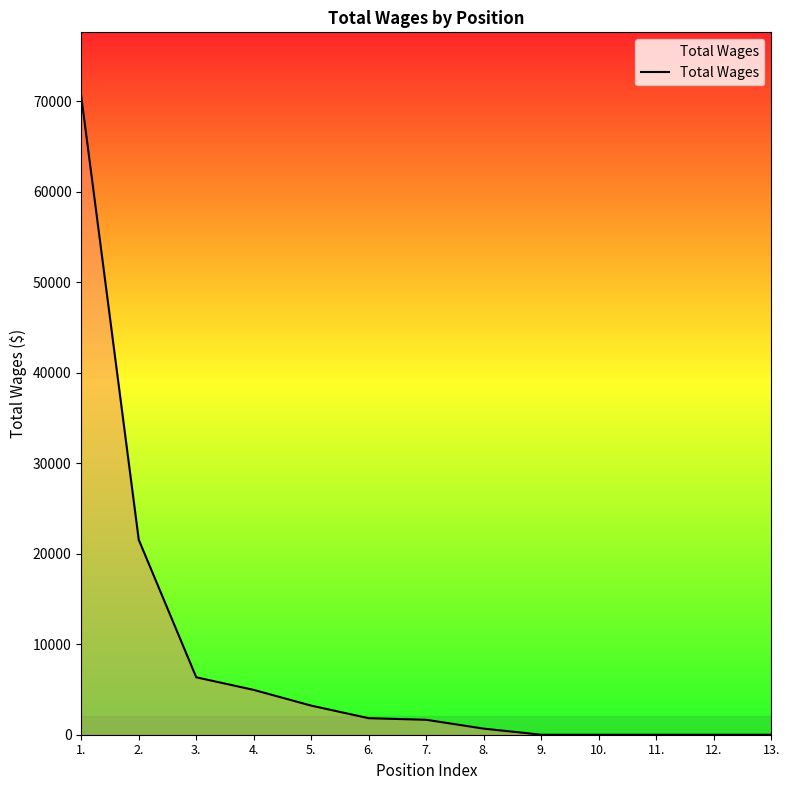

What is the maximum value shown in the chart?

70534